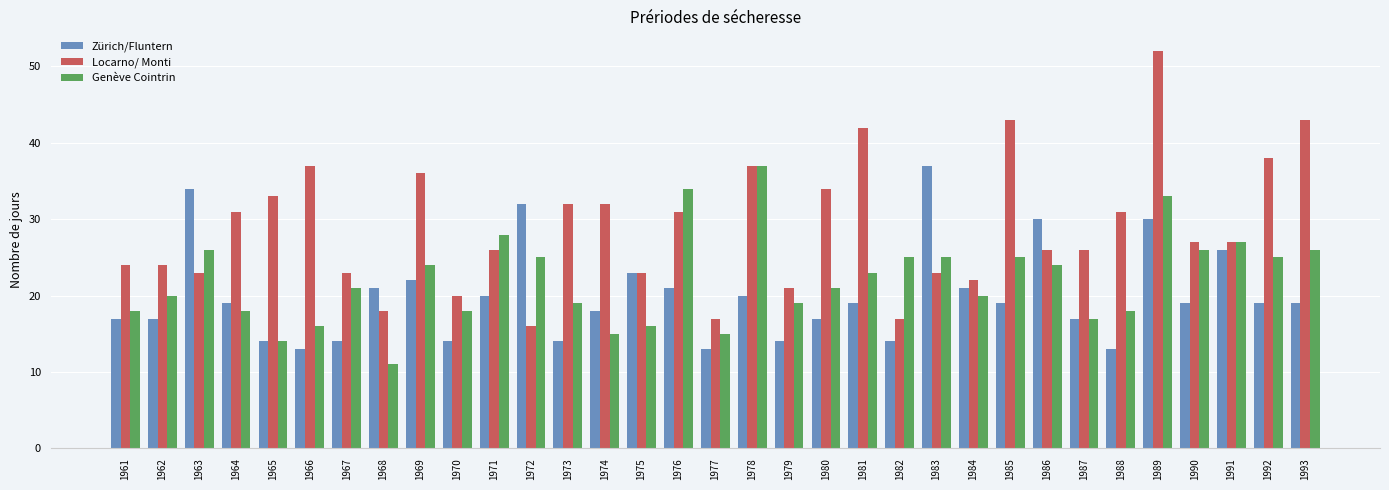

What is the highest value of the Zürich/Fluntern series?

37